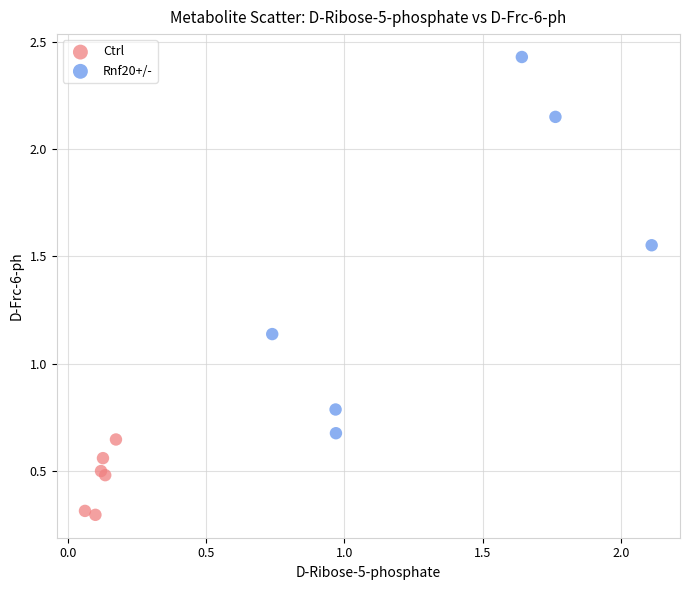

Which series reaches the maximum Y coordinate?

Rnf20+/-